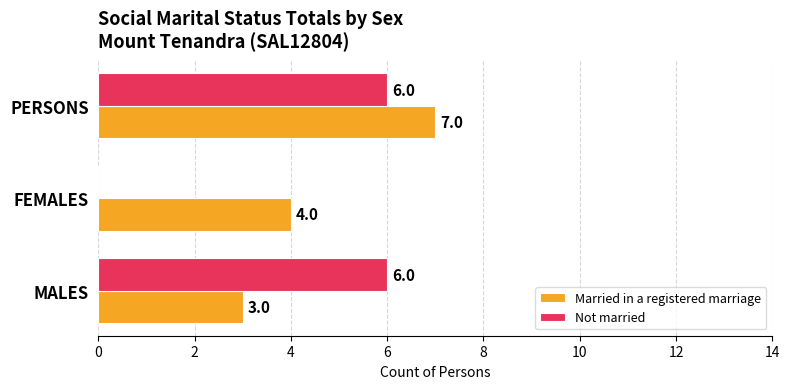

How many Not married values are between 0 and 6?

3